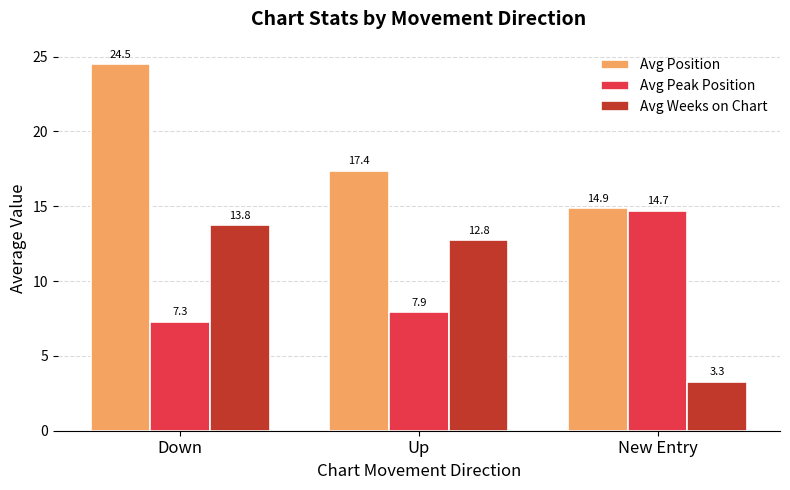

What are all the series names shown in the legend?

Avg Position, Avg Peak Position, Avg Weeks on Chart